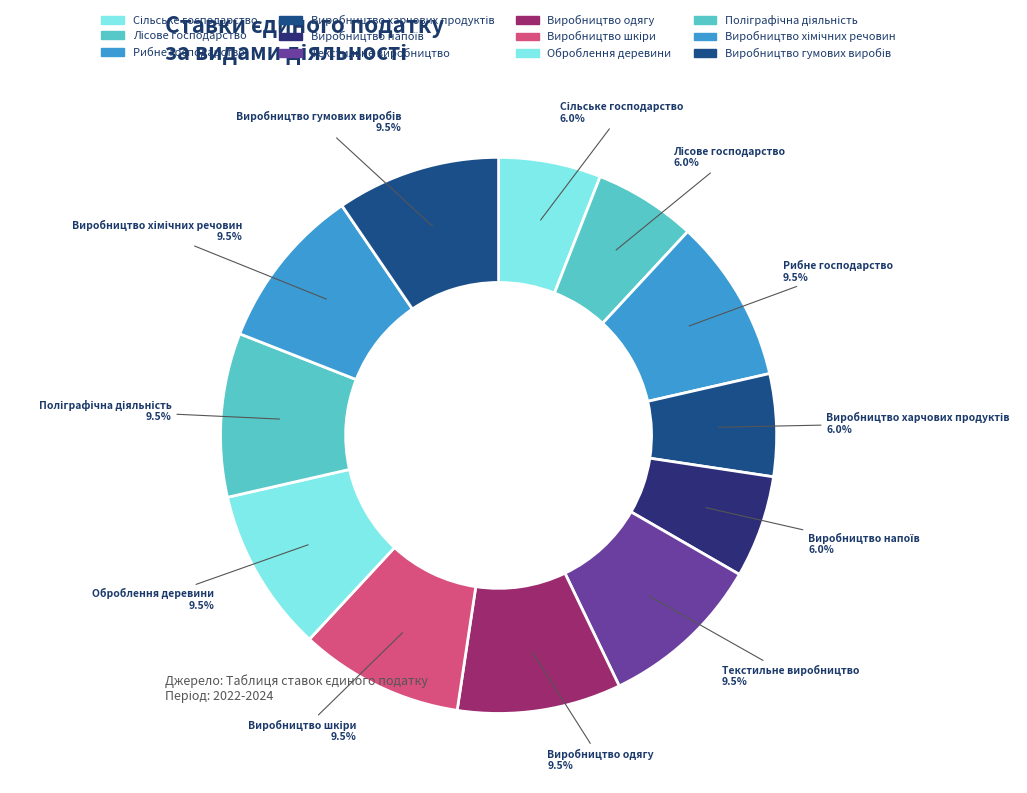

Count the number of slices in the pie.

12